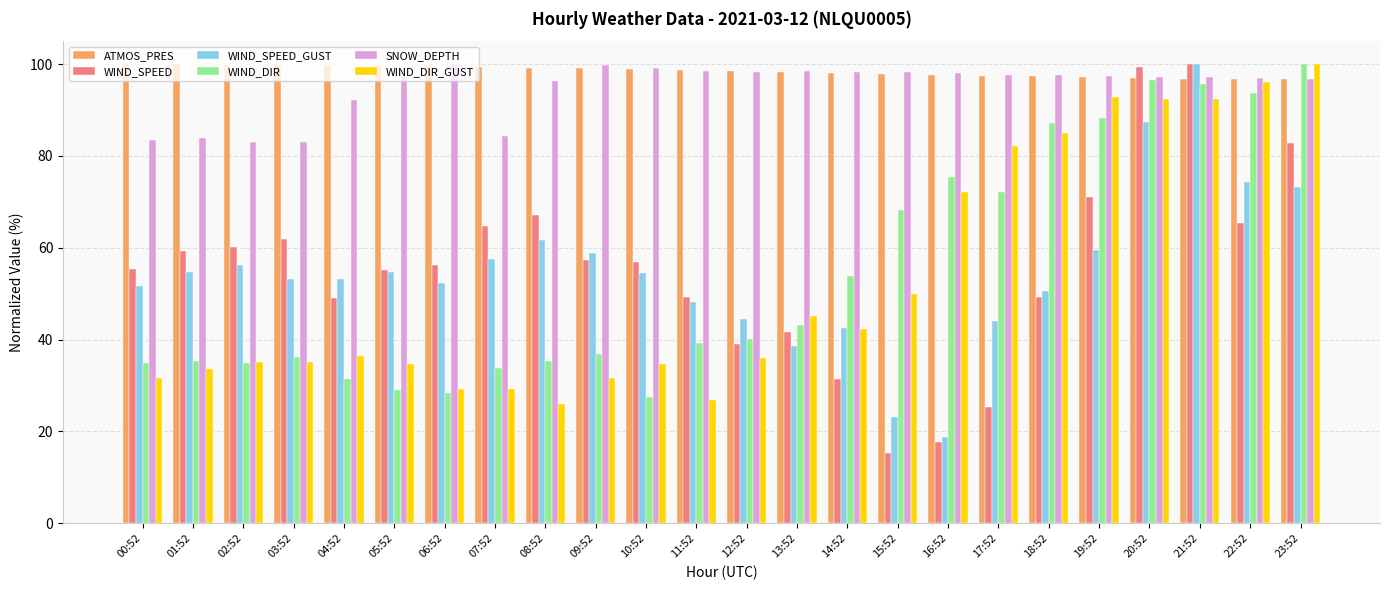

What is the sum of the WIND_SPEED values at 07:52 and 04:52?

113.7